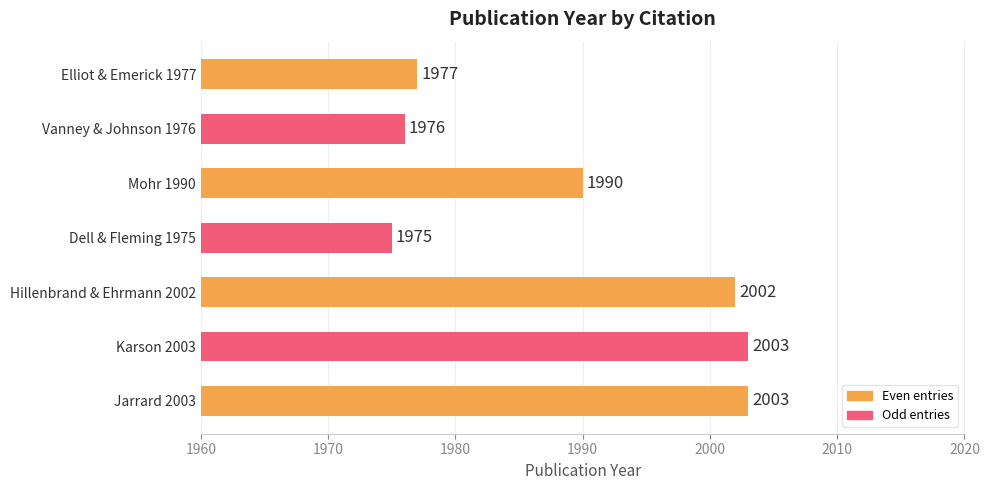

Which category has the lowest value across all series?

Dell & Fleming 1975